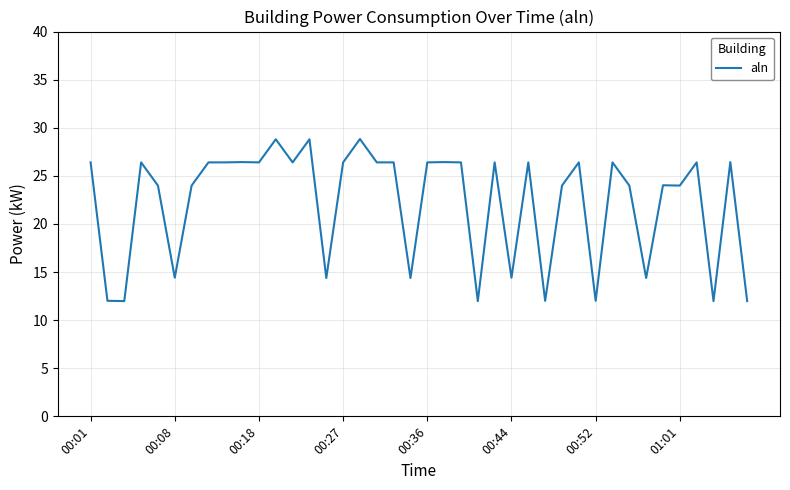

What is the smallest value displayed?

12.0